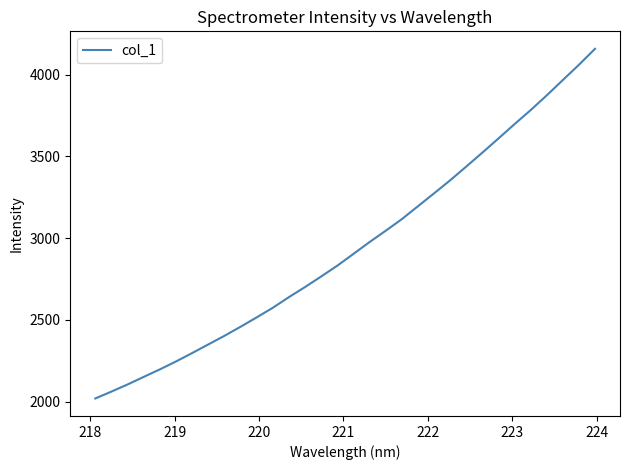

True or false: the data has more than 2 interior local peaks.

False